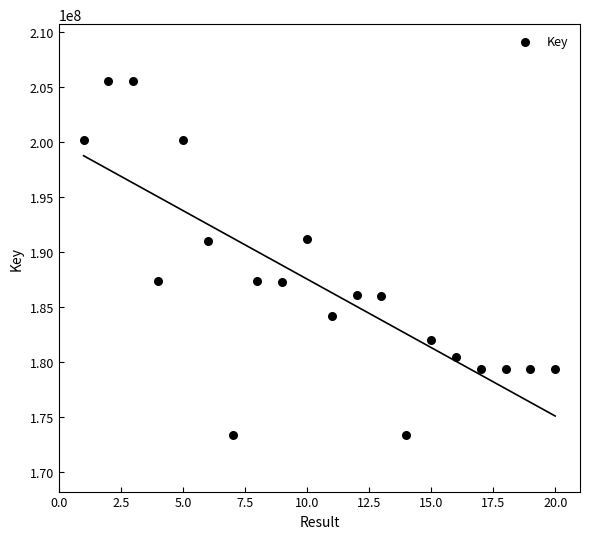

What is the range of X values (max minus min)?

19